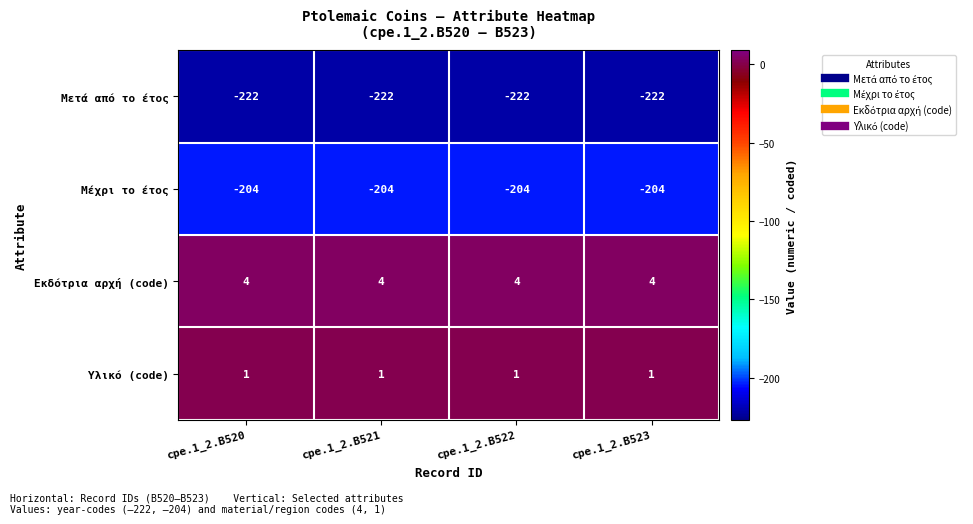

What is the difference between the highest and lowest values at cpe.1_2.B523?

226